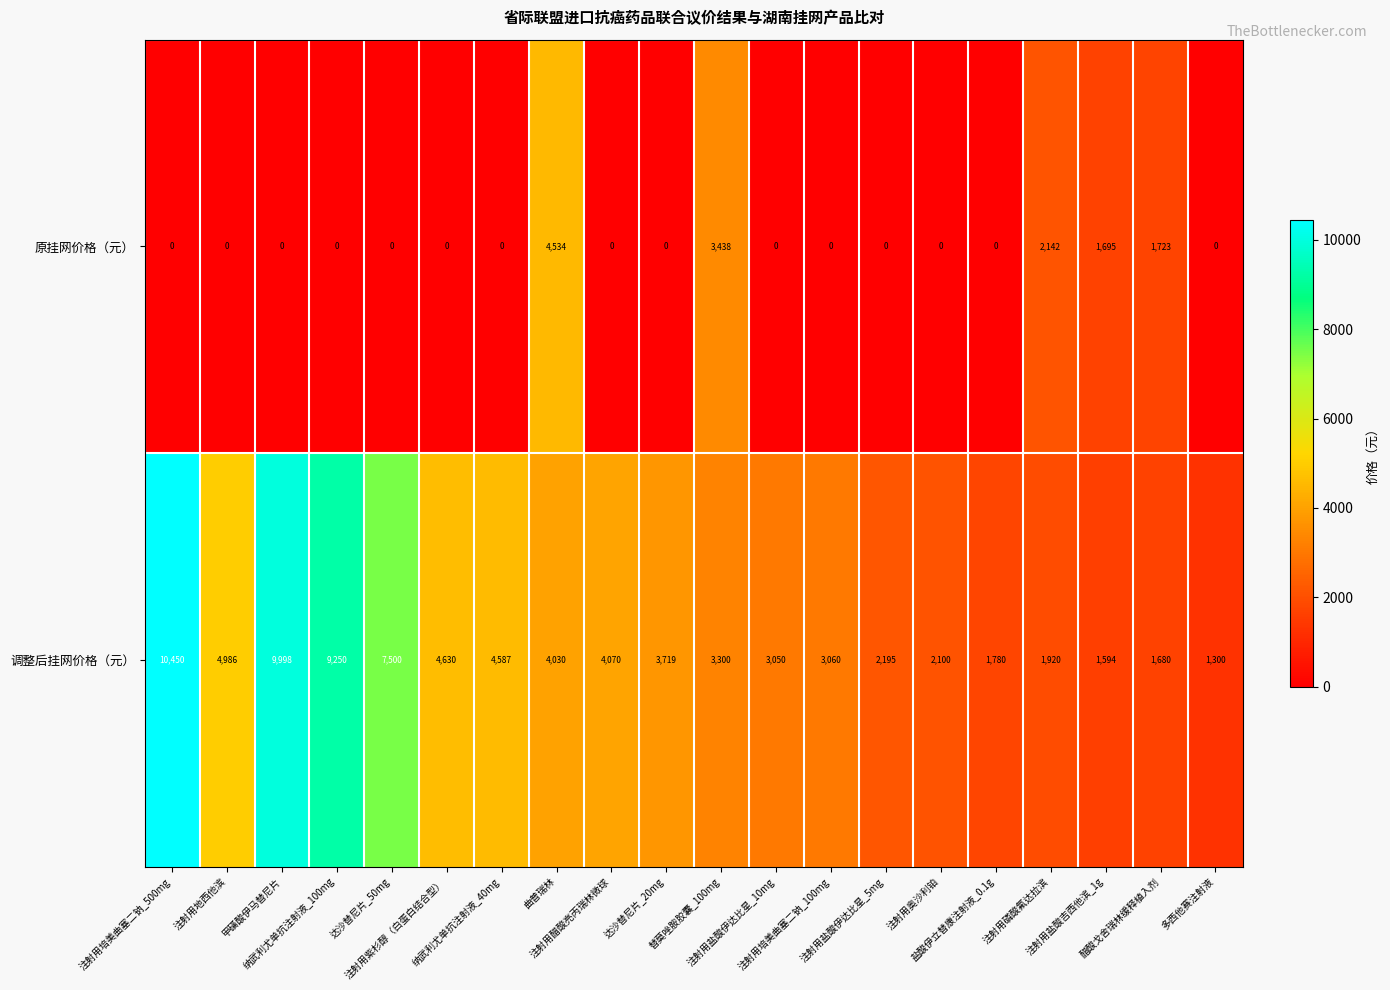

Which series has the largest total across all categories?

调整后挂网价格（元）